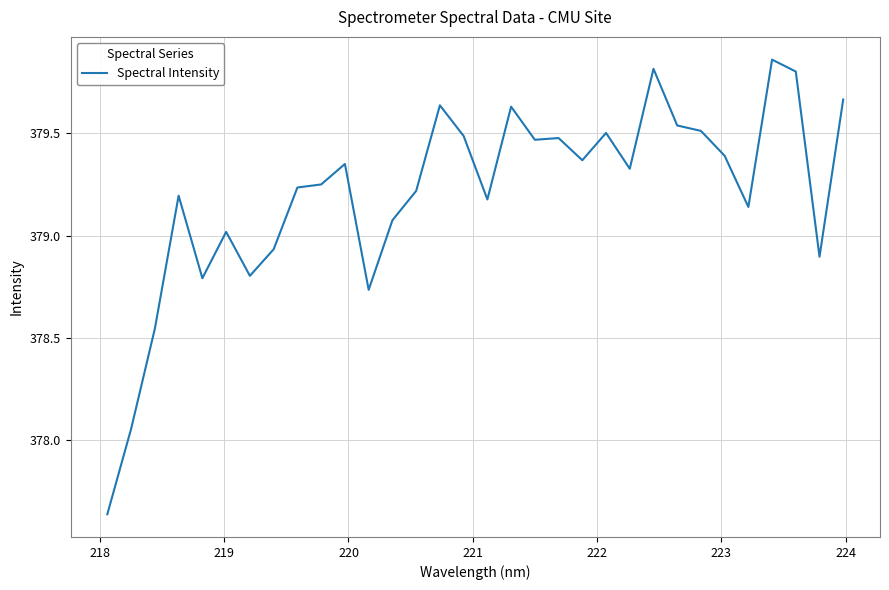

What is the difference between the maximum and minimum values?

2.2